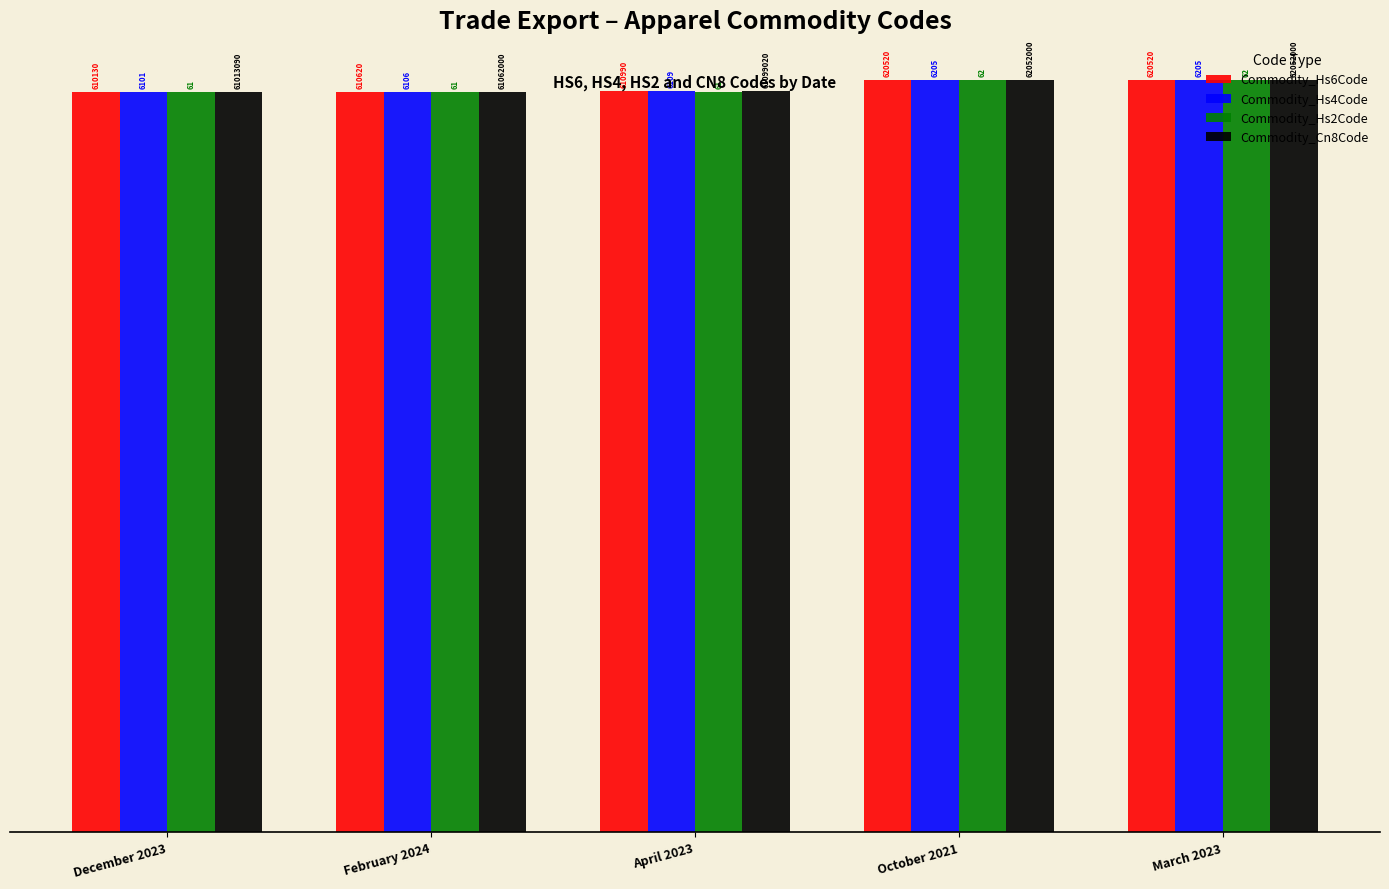

Which series has the largest total across all categories?

Commodity_Cn8Code